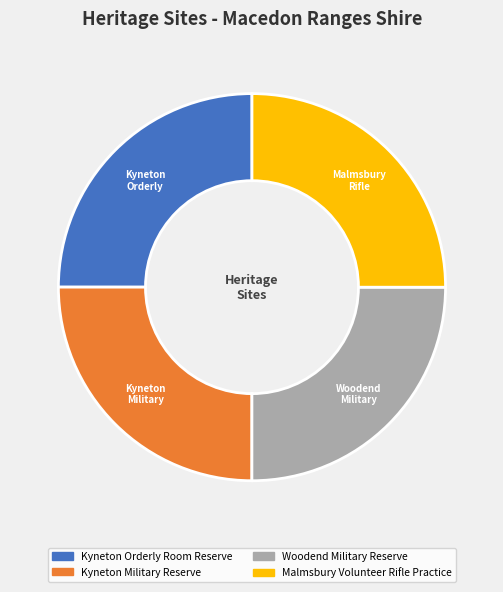

Approximately how many times larger is the value at Kyneton Orderly Room Reserve compared to Kyneton Military Reserve?

1.0